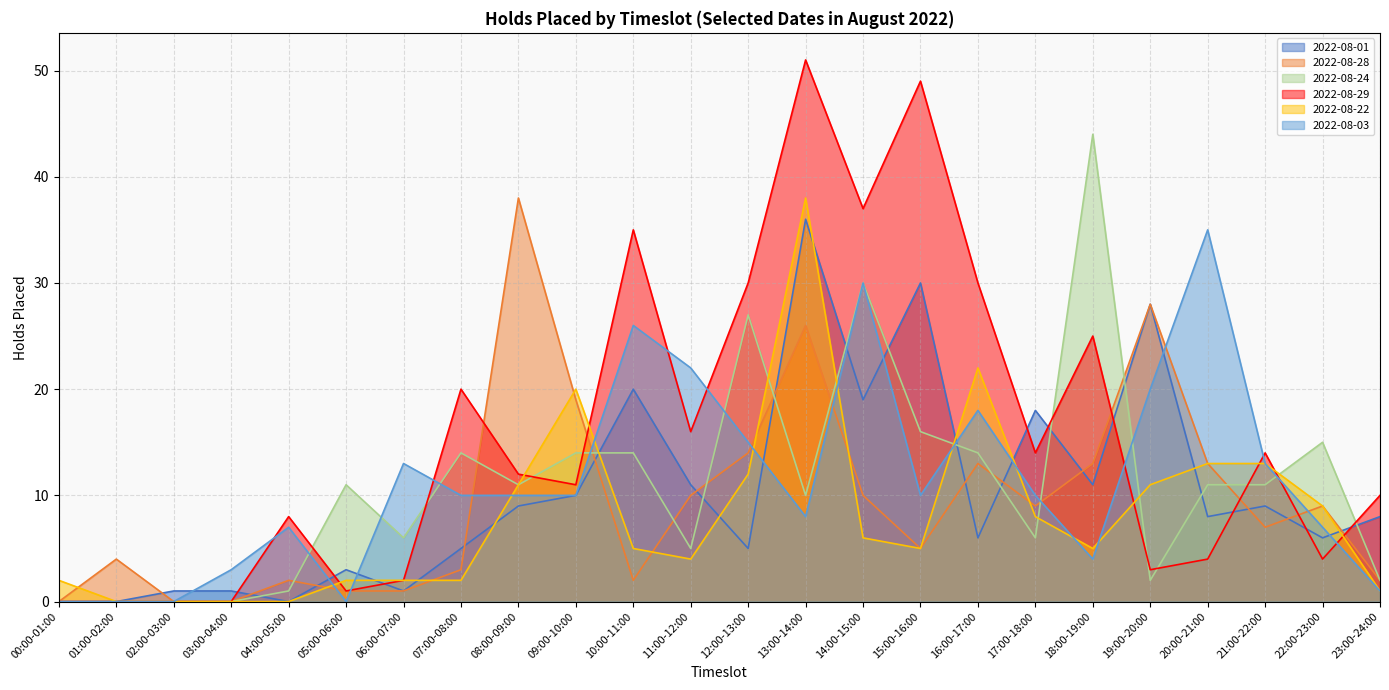

Does the chart have visible grid lines?

Yes